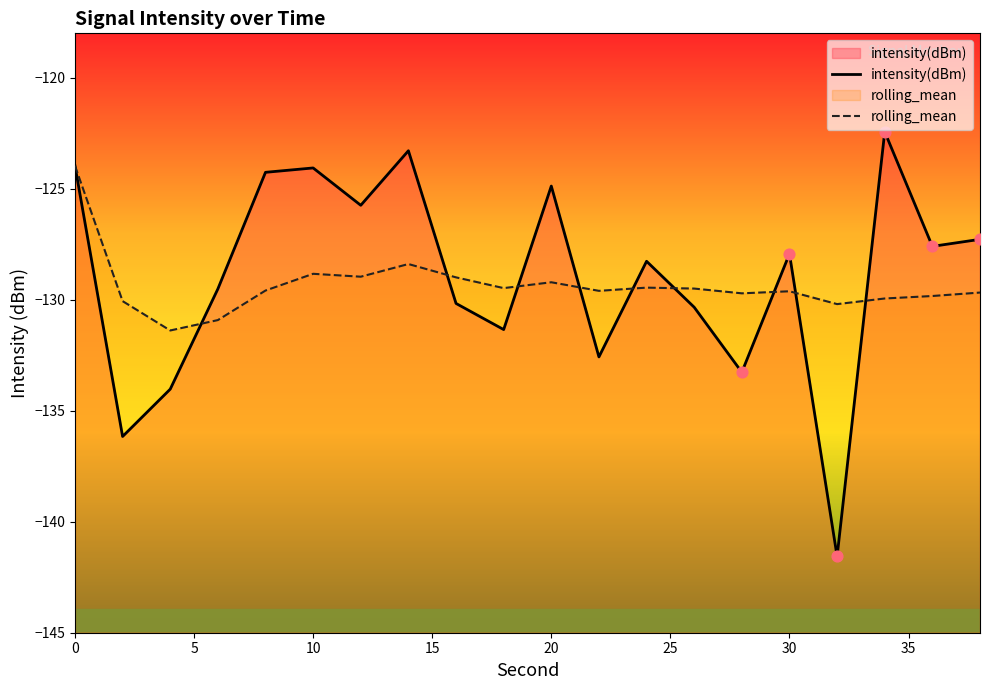

Is the value of intensity(dBm) at 19 greater than the value of rolling_mean at 25?

Yes